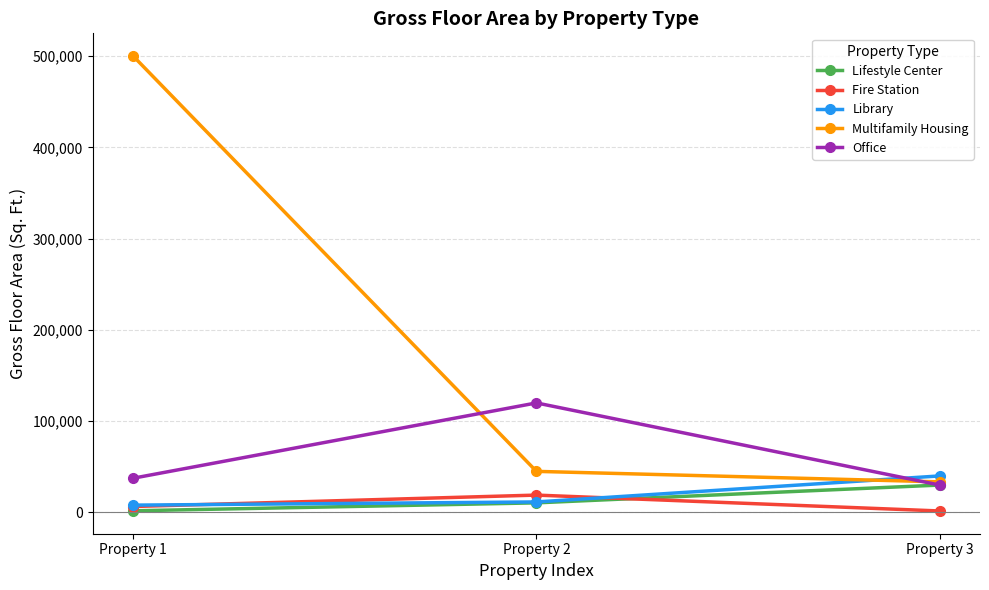

How many lines are shown in the chart?

5